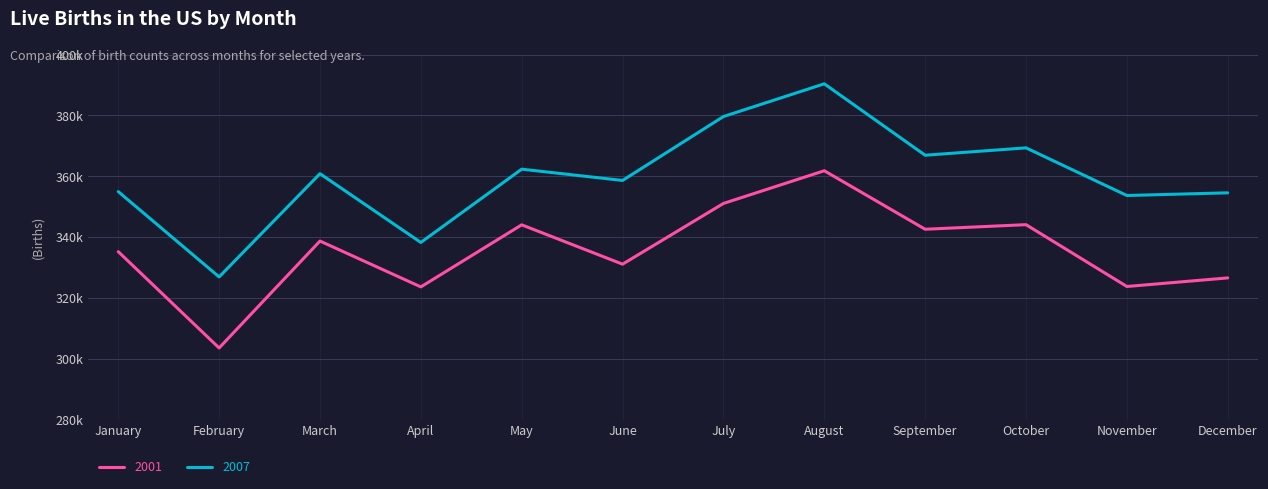

Is this an area chart (filled region under the line)?

No